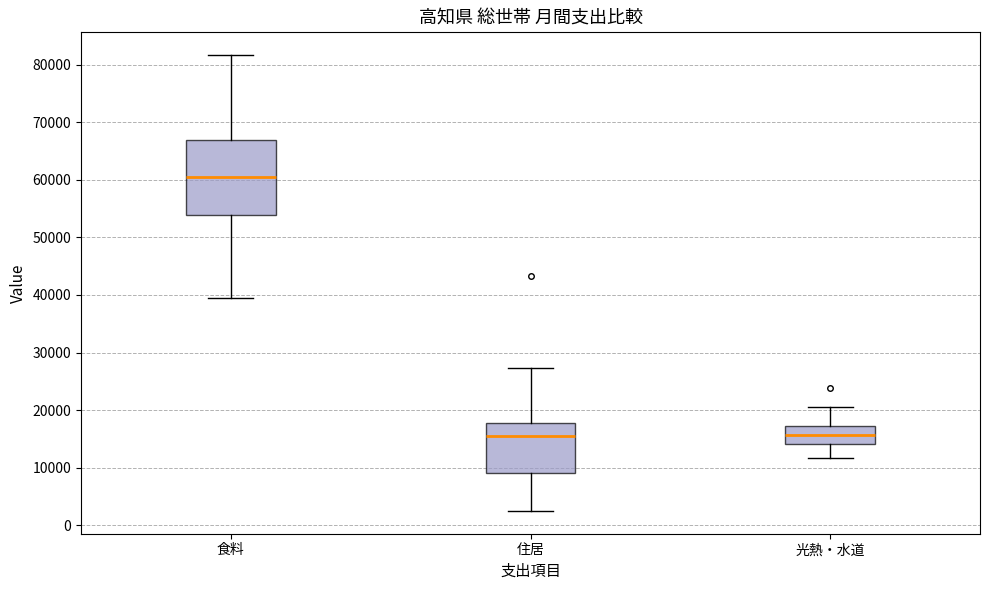

Reading left to right, read every box against the y-axis: the position of its median line, the range the box covers, and the ends of its whiskers. The values are not printed on the chart, so give them approximately, as read against the axis.

食料: median 60000, box 54000 to 67000, whiskers 39000 to 82000
住居: median 16000, box 9000 to 18000, whiskers 2000 to 27000
光熱・水道: median 16000, box 14000 to 17000, whiskers 12000 to 21000